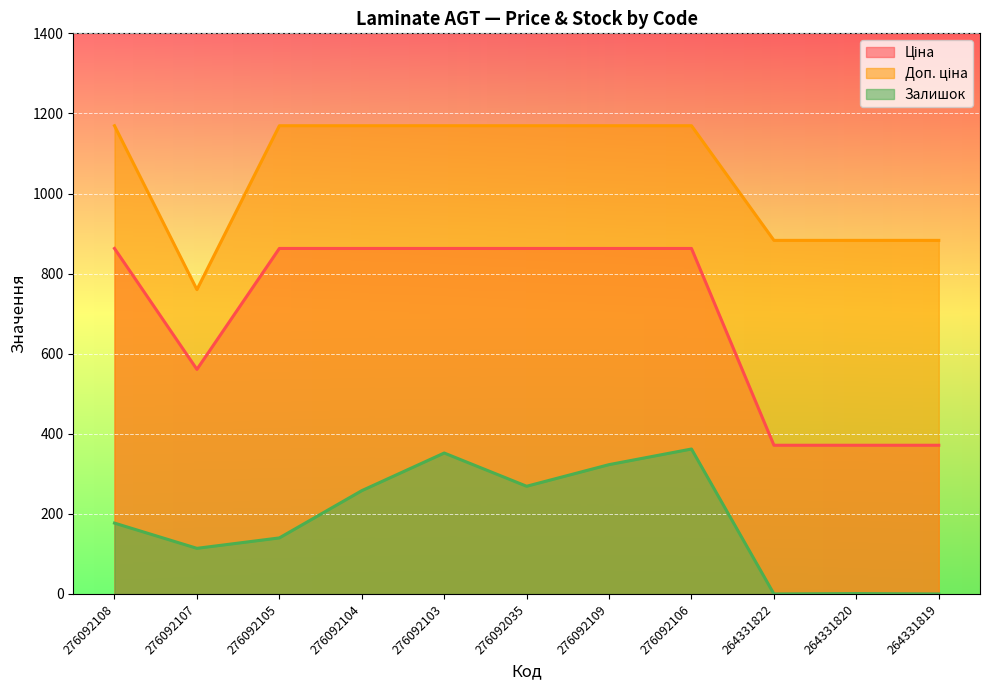

List the series in order of their overall mean, lowest first.

Залишок, Ціна, Доп. ціна